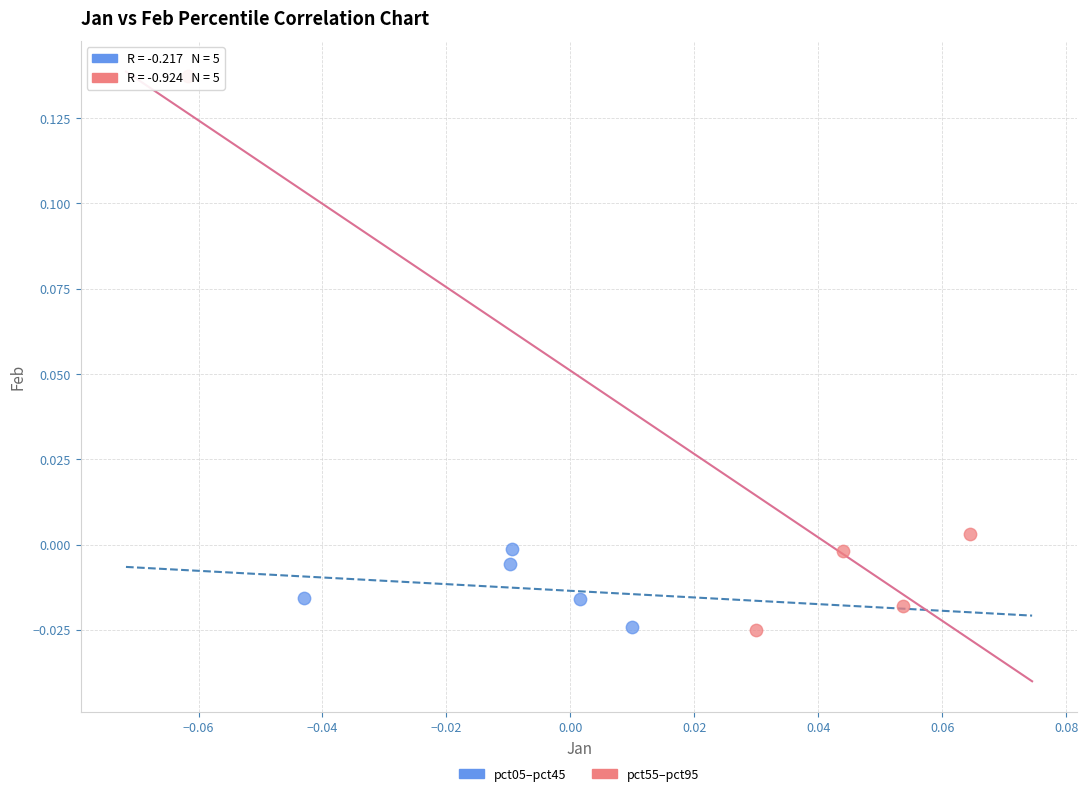

Which series has the largest Y range (max minus min)?

pct55–pct95